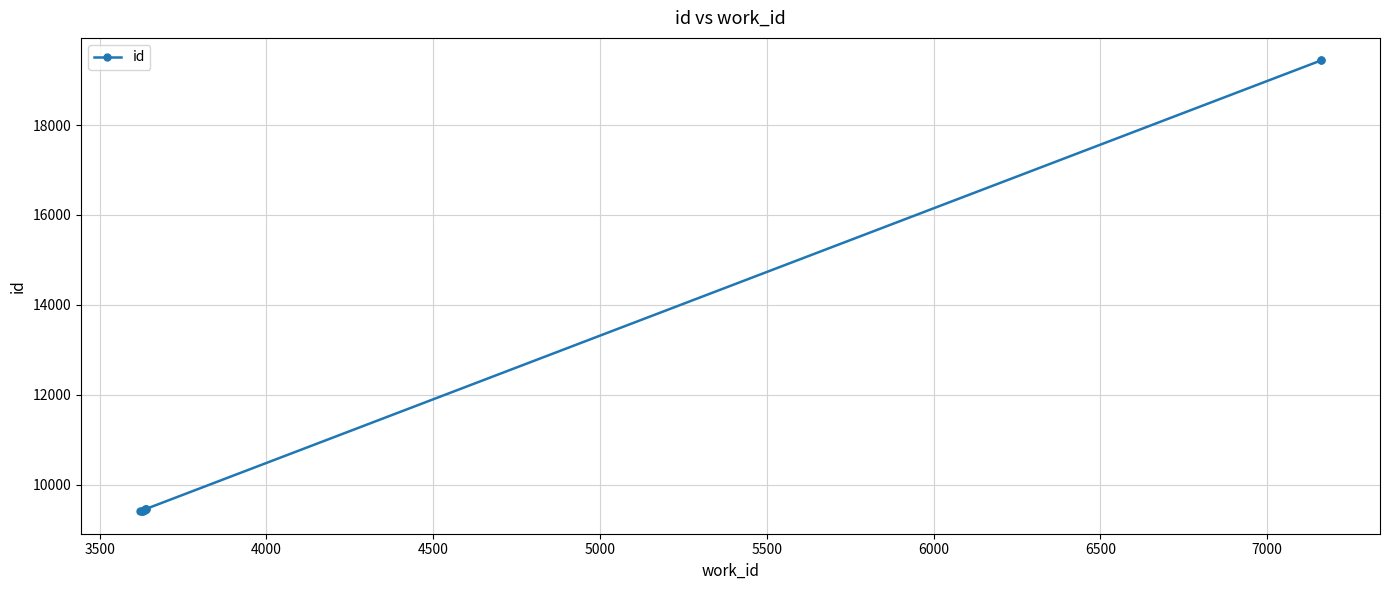

The chart shows a value of 5614 at 7500. True or false?

False